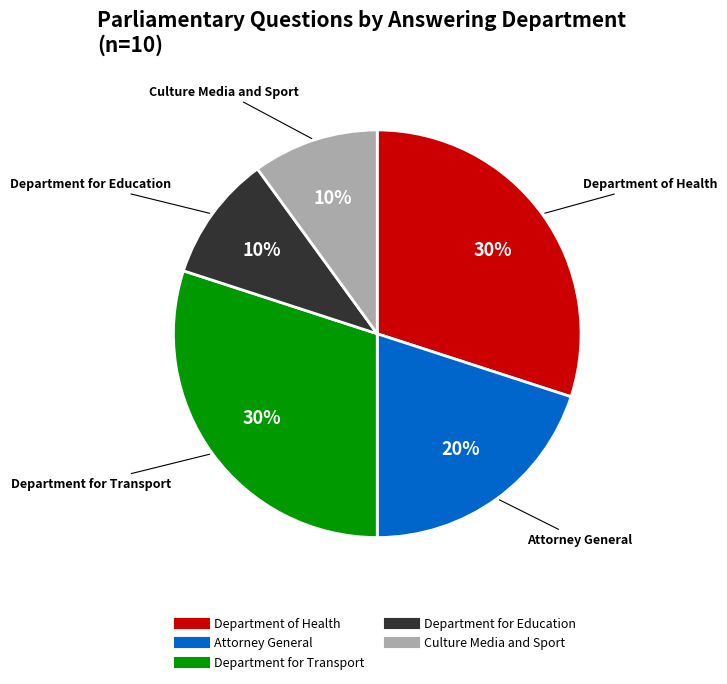

Is it true that Department for Transport is 43% of the pie?

False